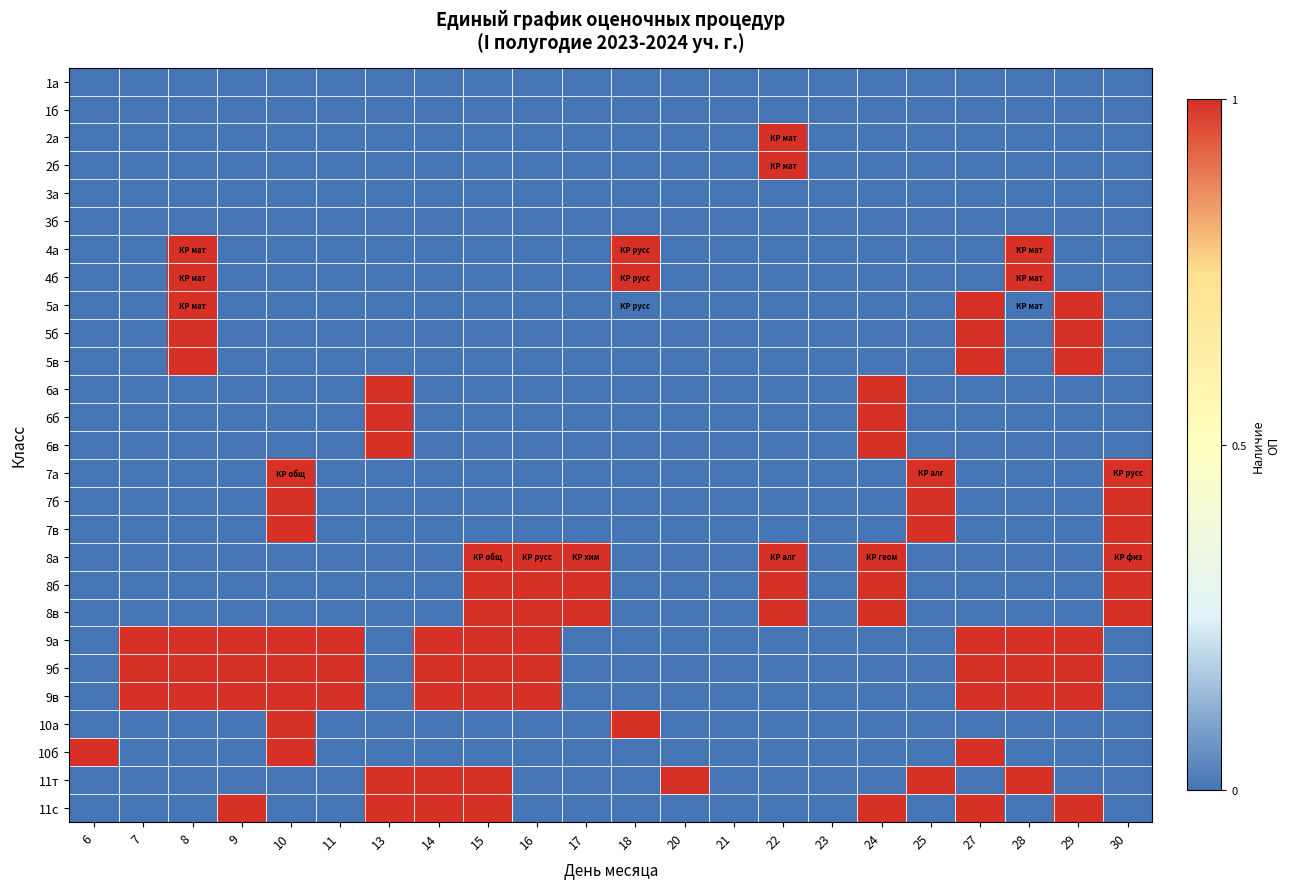

Rank the series at 23 from lowest to highest value.

1а, 1б, 2а, 2б, 3а, 3б, 4а, 4б, 5а, 5б, 5в, 6а, 6б, 6в, 7а, 7б, 7в, 8а, 8б, 8в, 9а, 9б, 9в, 10а, 10б, 11т, 11с